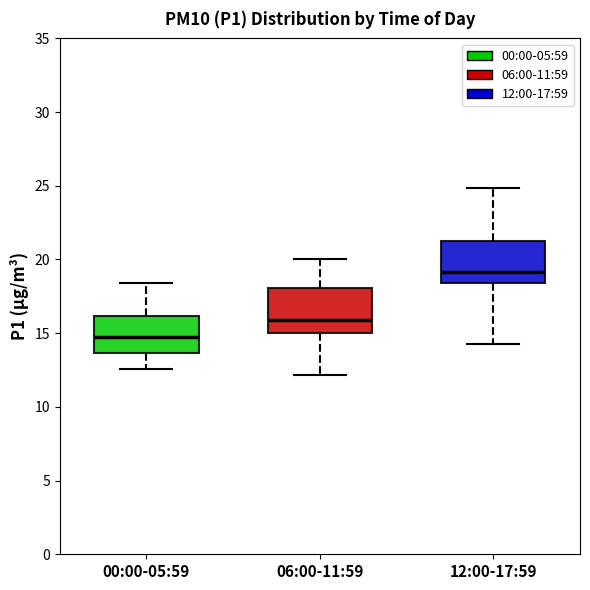

Reading left to right, read every box against the y-axis: the position of its median line, the range the box covers, and the ends of its whiskers. The values are not printed on the chart, so give them approximately, as read against the axis.

00:00-05:59: median 15.0, box 13.5 to 16.0, whiskers 12.5 to 18.5
06:00-11:59: median 16.0, box 15.0 to 18.0, whiskers 12.0 to 20.0
12:00-17:59: median 19.0, box 18.5 to 21.5, whiskers 14.5 to 25.0